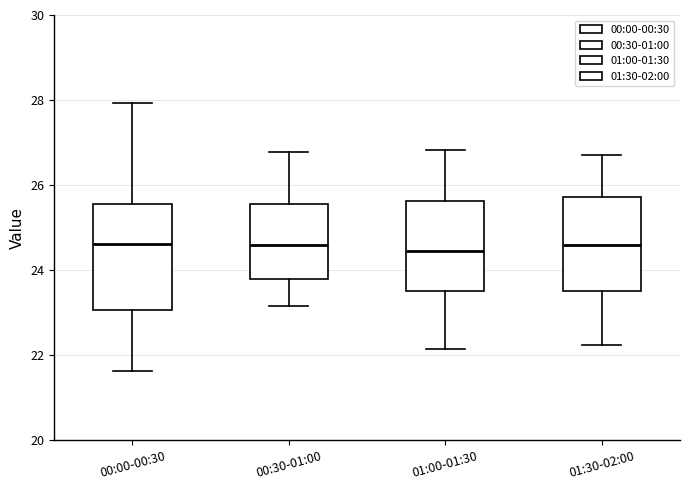

Where does the upper whisker of the box for 01:30-02:00 end on the y-axis? The values are not printed on the chart, so give them approximately, as read against the axis.

26.8